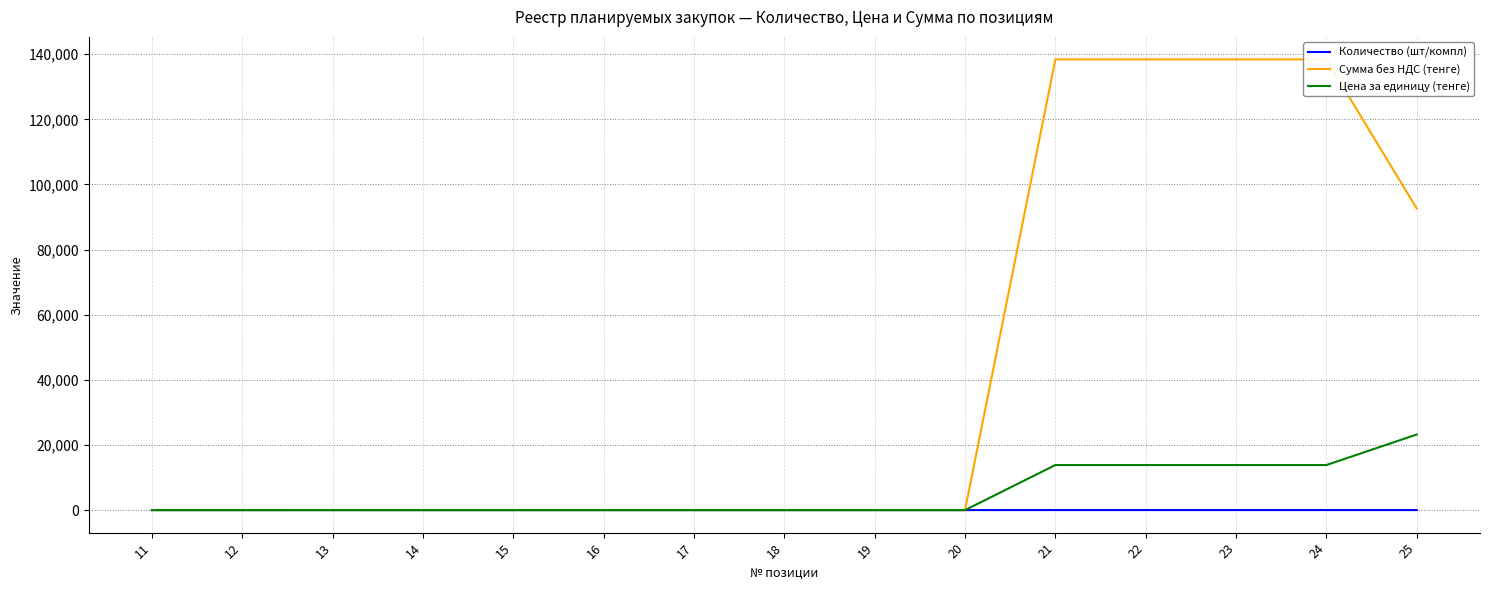

Rank the series at 16 from lowest to highest value.

Сумма без НДС (тенге), Цена за единицу (тенге), Количество (шт/компл)